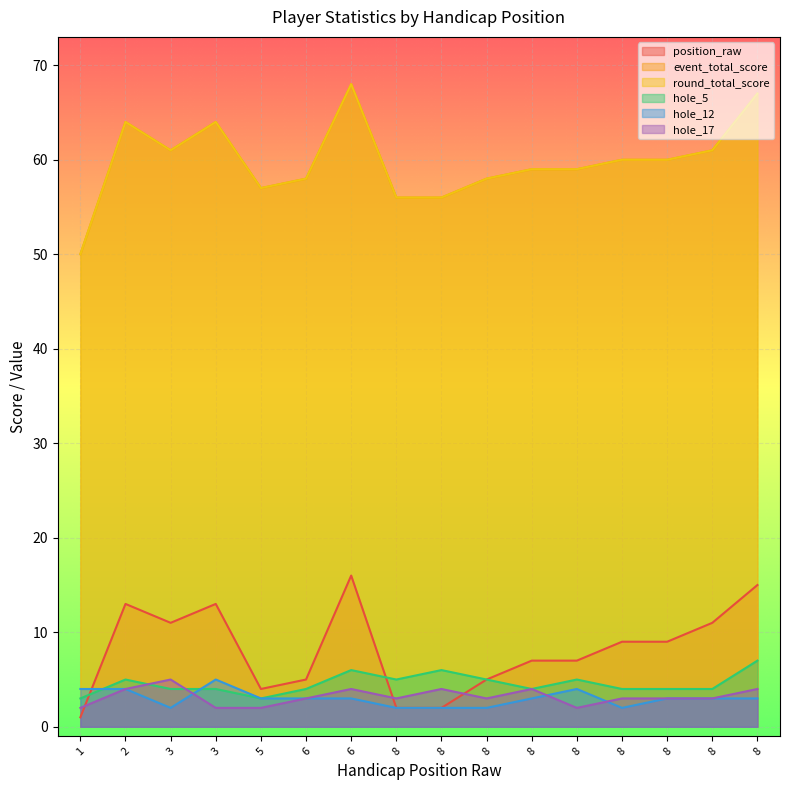

Between 2 and 6, which is larger?

6